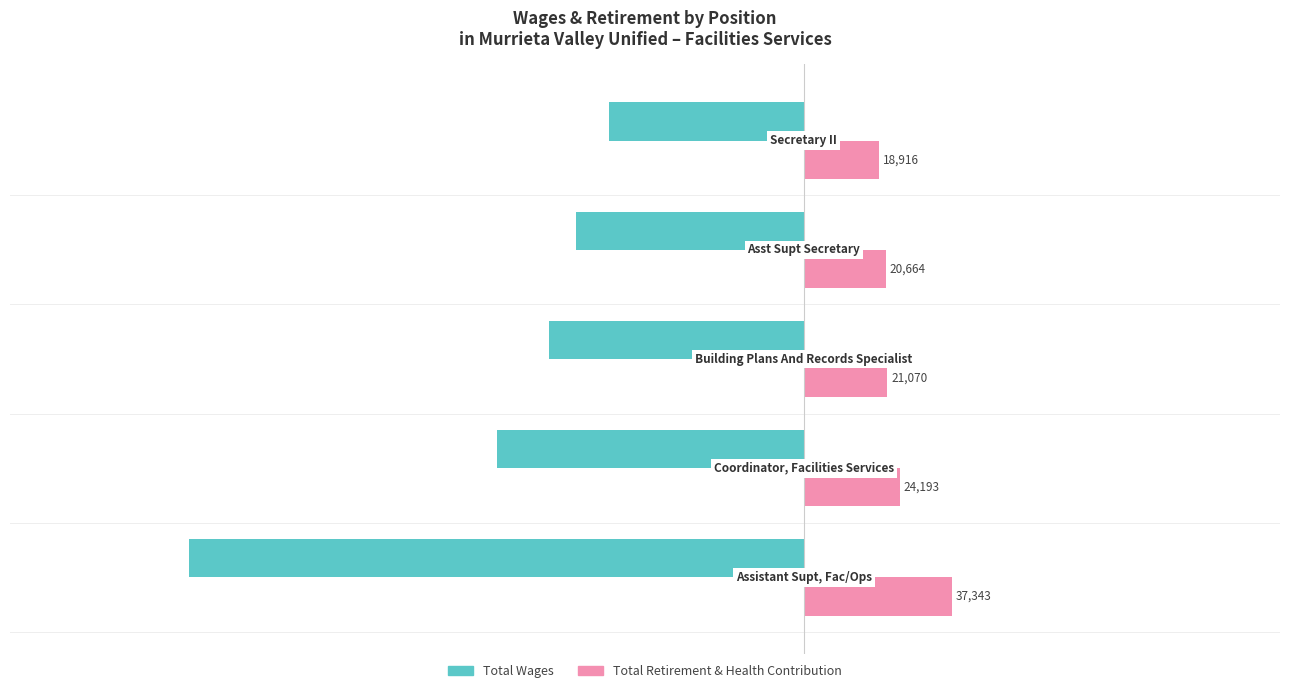

Which series has the largest range (max minus min)?

Total Wages